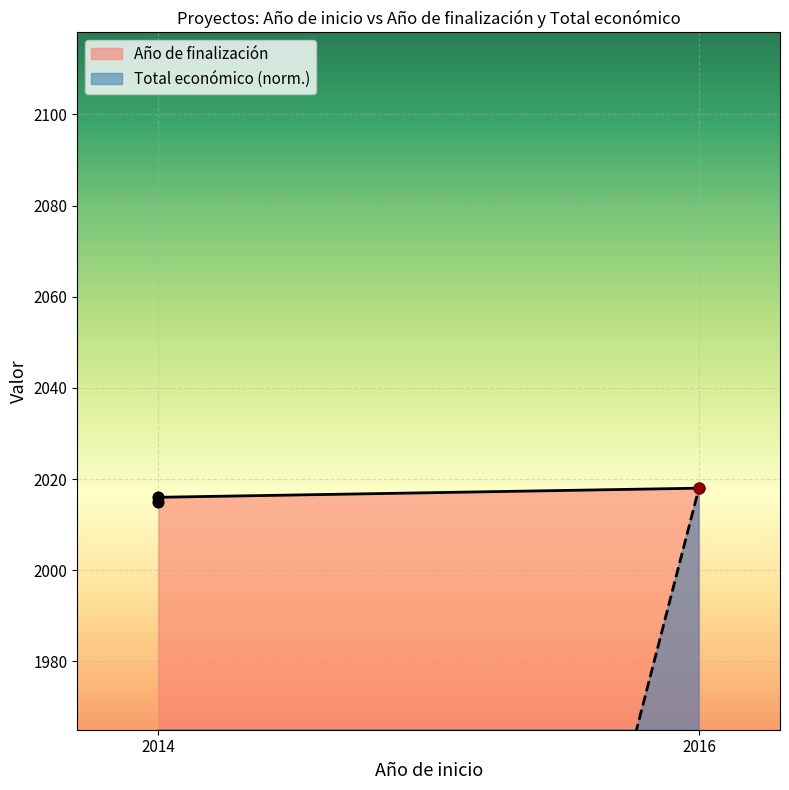

What are all the series names shown in the legend?

Año de finalización, Total económico